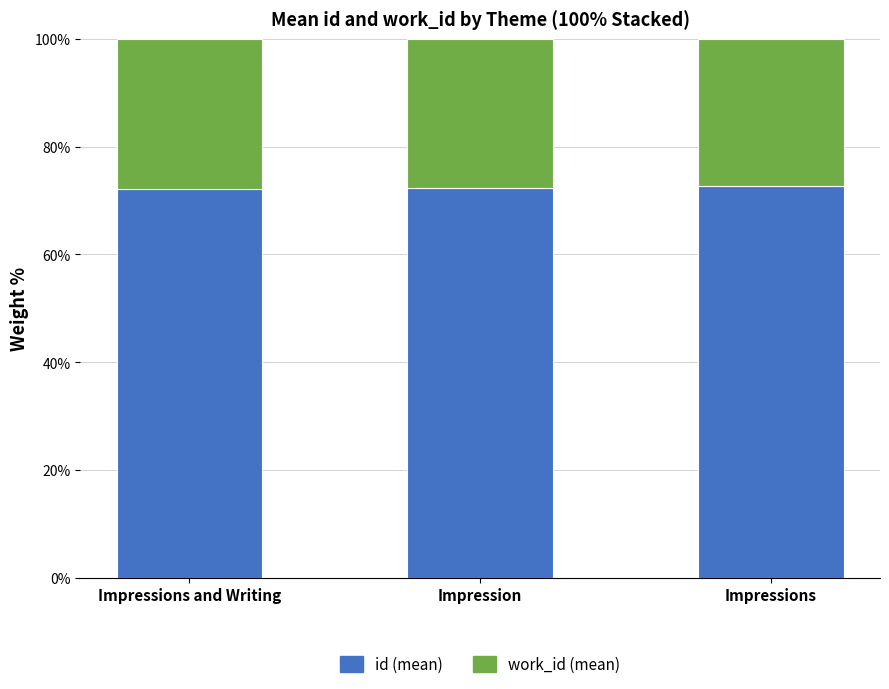

What is the total value across all series at Impression?

100.0